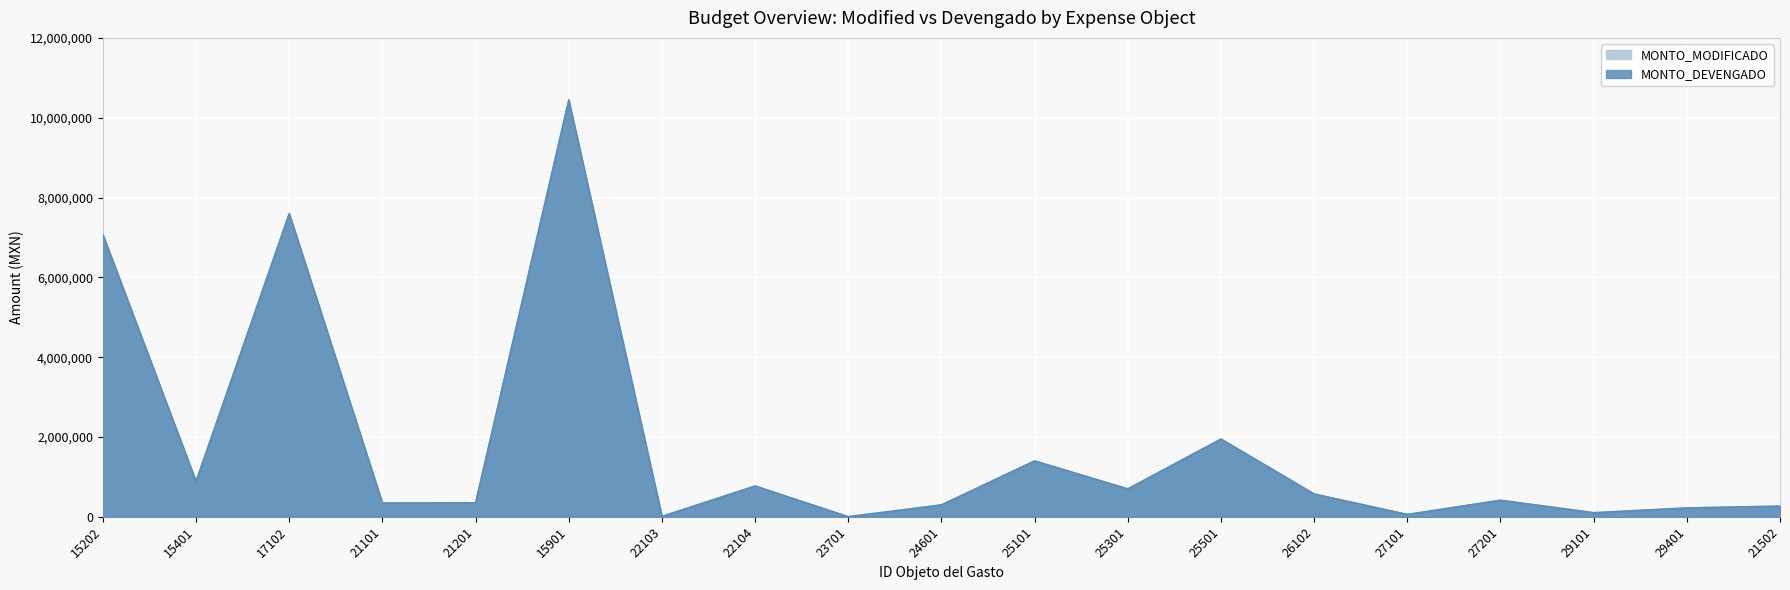

Which has a higher value, 27201 or 25101?

25101